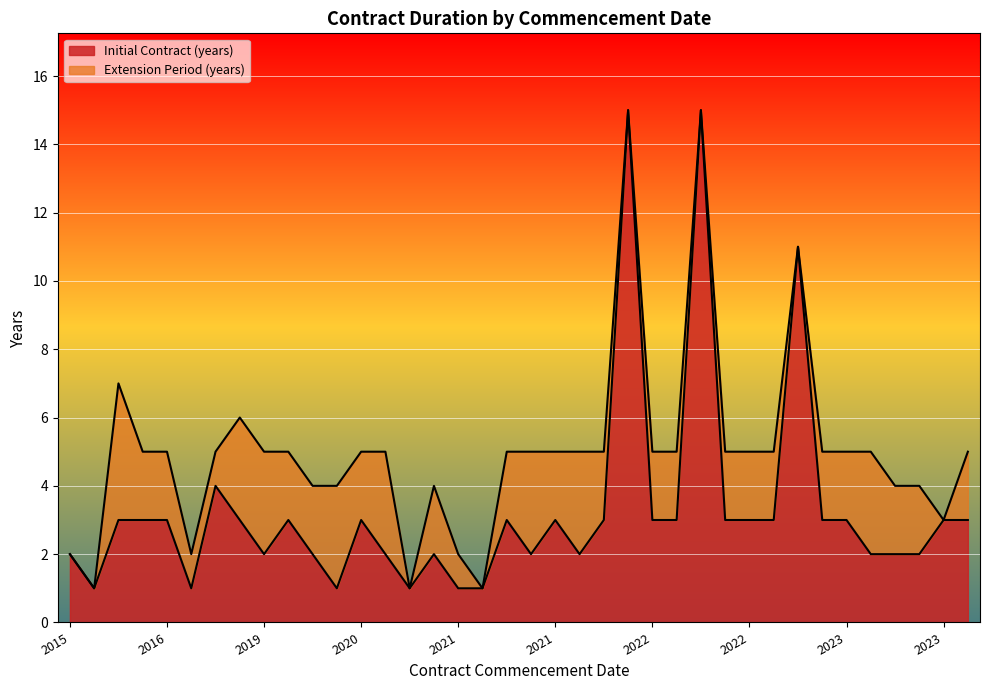

How many data points in Initial Contract (years) are above 3?

4